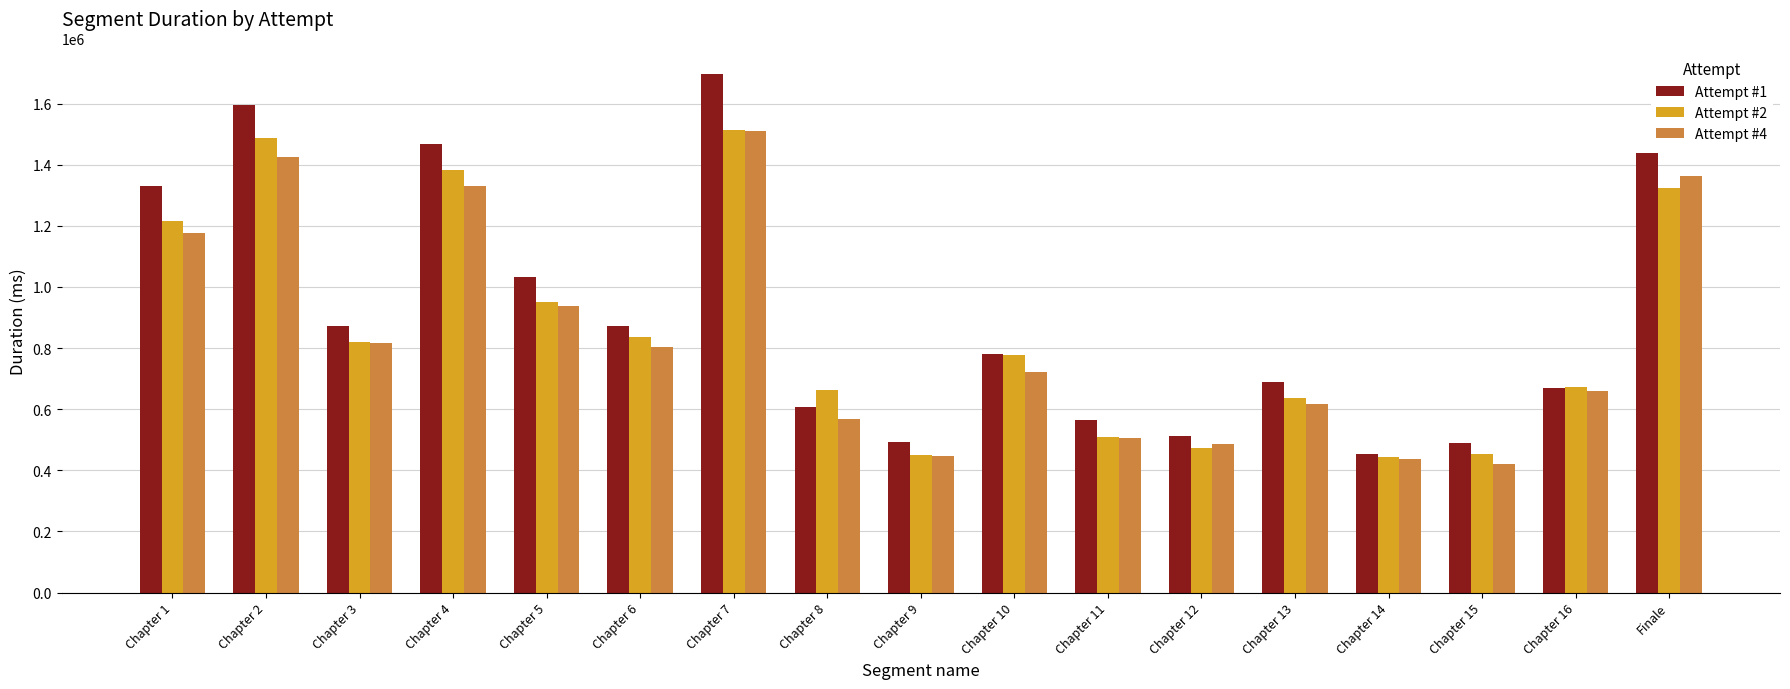

What is the value of the Attempt #2 bar at the 17th from the left?

1325092